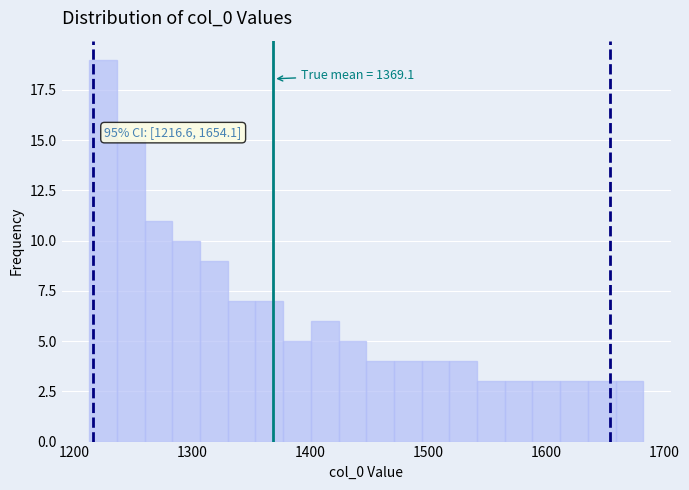

Around what value on the x-axis is the tallest bar? Give the approximate position of its centre, as read against the axis.

1220